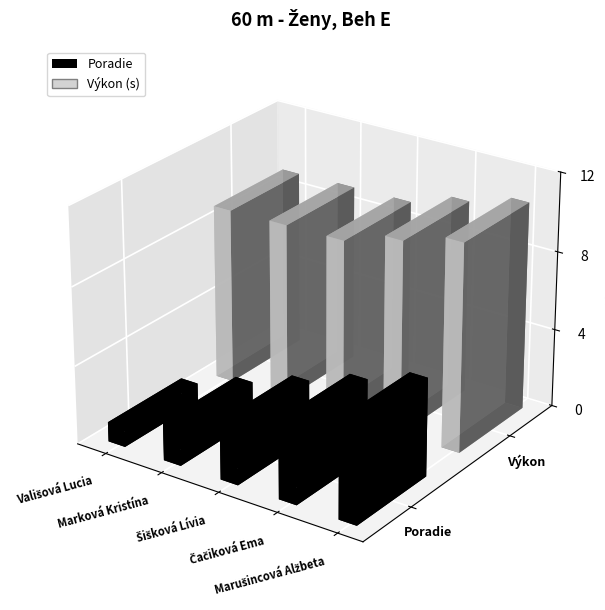

Rank the series by their average value, from highest to lowest.

Výkon, Poradie